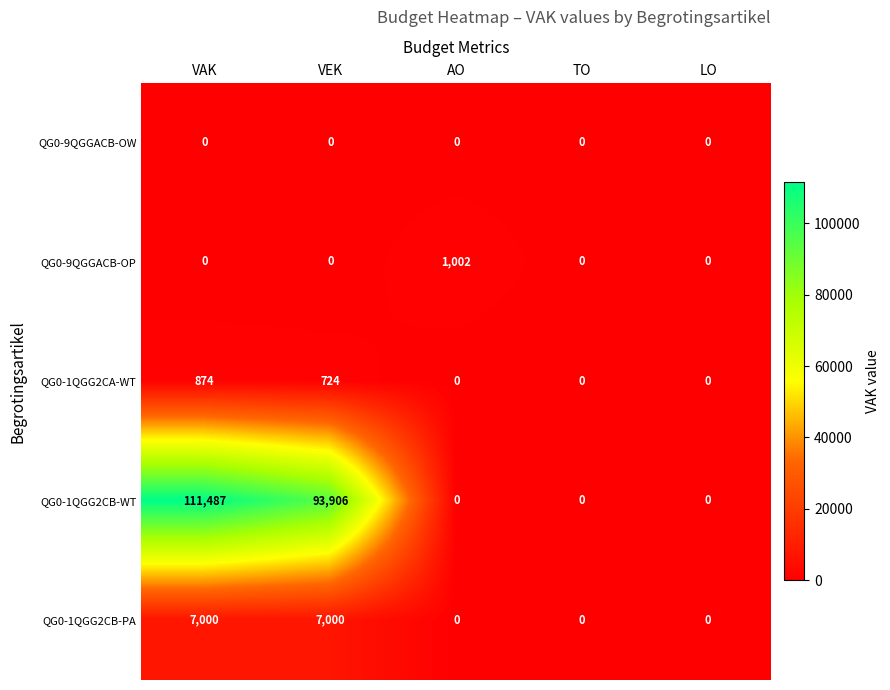

Reading right to left, extract all data points from this chart.

QG0-9QGGACB-OW: LO=0	TO=0	AO=0	VEK=0	VAK=0
QG0-9QGGACB-OP: LO=0	TO=0	AO=1002	VEK=0	VAK=0
QG0-1QGG2CA-WT: LO=0	TO=0	AO=0	VEK=724	VAK=874
QG0-1QGG2CB-WT: LO=0	TO=0	AO=0	VEK=93906	VAK=111487
QG0-1QGG2CB-PA: LO=0	TO=0	AO=0	VEK=7000	VAK=7000